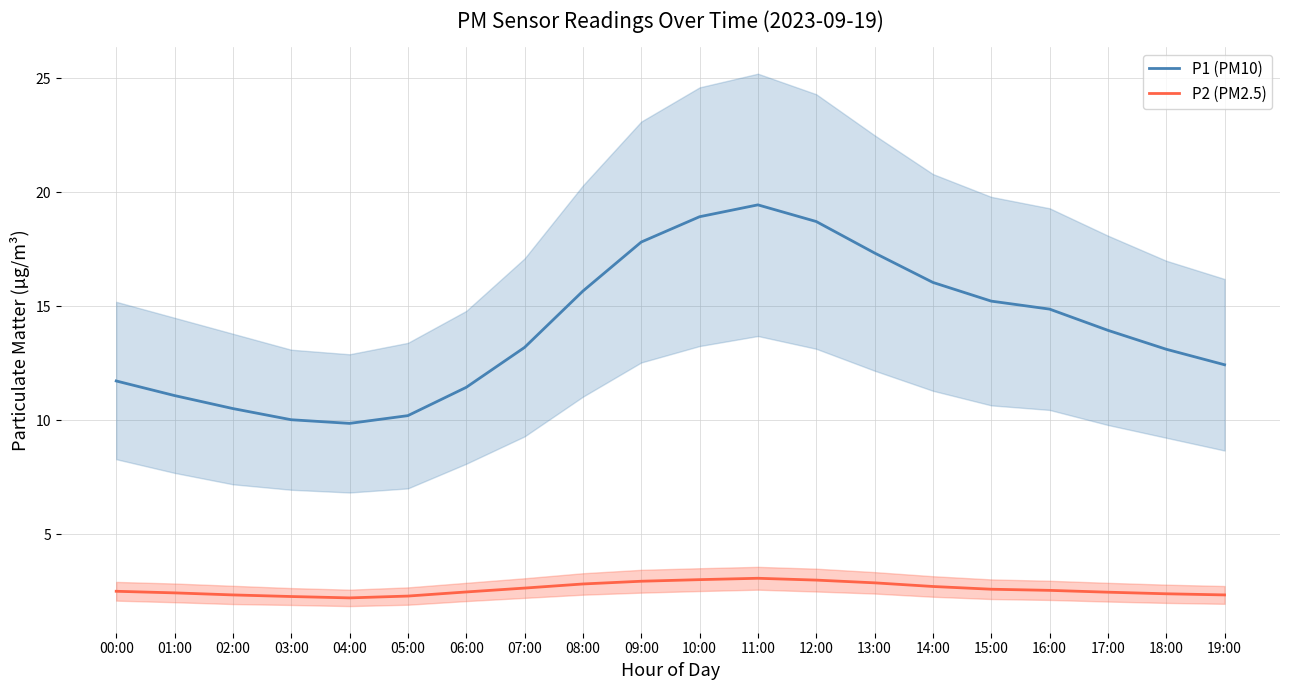

What is the difference between the maximum and minimum values in the P2 (PM2.5) series?

0.9